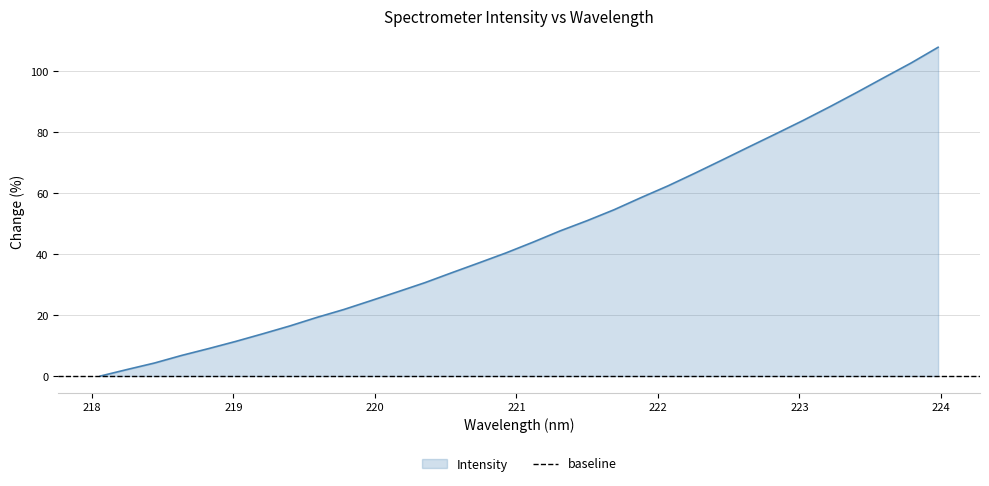

Reading left to right, extract all data points from this chart.

218.0596=0.0	218.2508=2.2	218.442=4.3	218.6332=6.8	218.8244=9.0	219.0156=11.3	219.2067=13.8	219.3979=16.4	219.589=19.2	219.7801=21.8	219.9712=24.7	220.1623=27.6	220.3533=30.6	220.5444=33.9	220.7354=37.1	220.9264=40.4	221.1174=43.9	221.3083=47.6	221.4993=50.9	221.6902=54.5	221.8812=58.5	222.0721=62.4	222.263=66.6	222.4538=70.8	222.6447=75.2	222.8355=79.5	223.0264=83.8	223.2172=88.4	223.408=93.1	223.5987=97.9	223.7895=102.7	223.9802=107.8